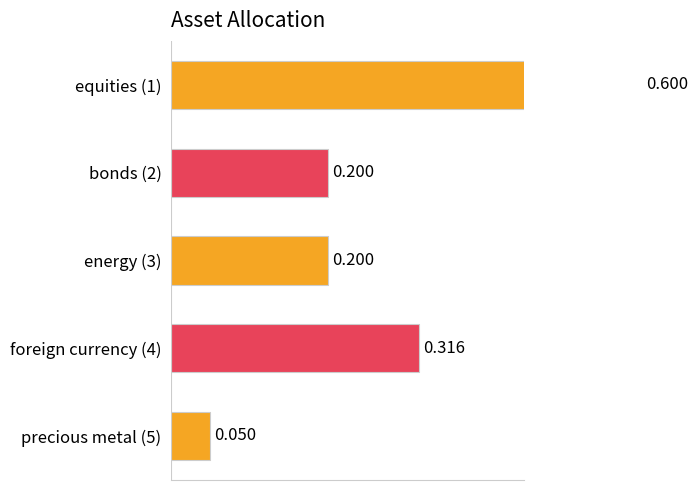

What is the change in value from equities (1) to precious metal (5)?

-0.5